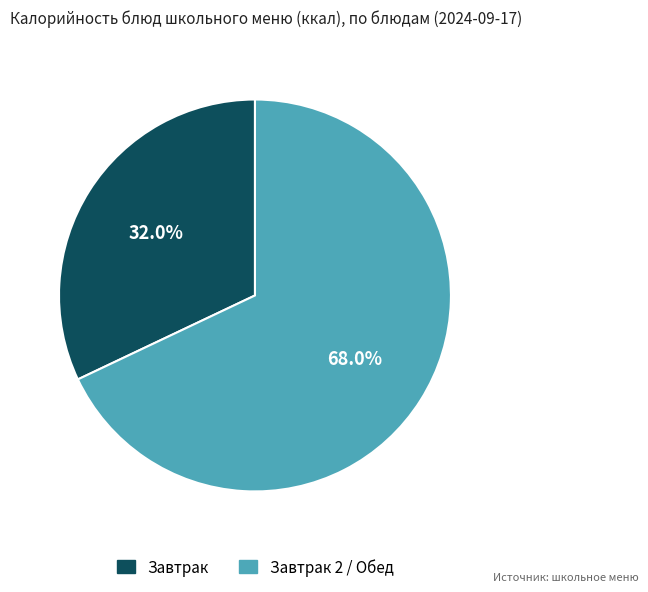

Does any single category account for the majority?

Yes